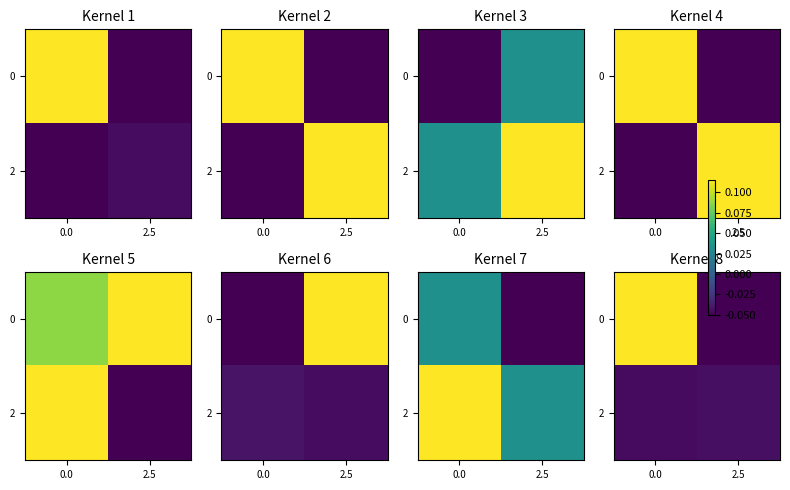

How many distinct data groups are displayed?

2